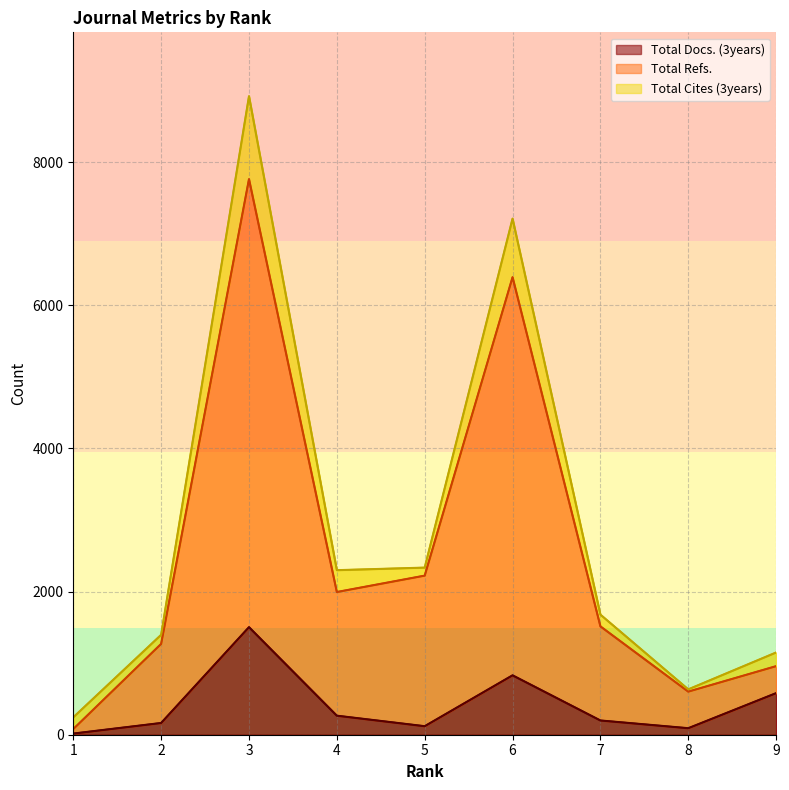

What is the spread (max minus min) of values at 2?

1105